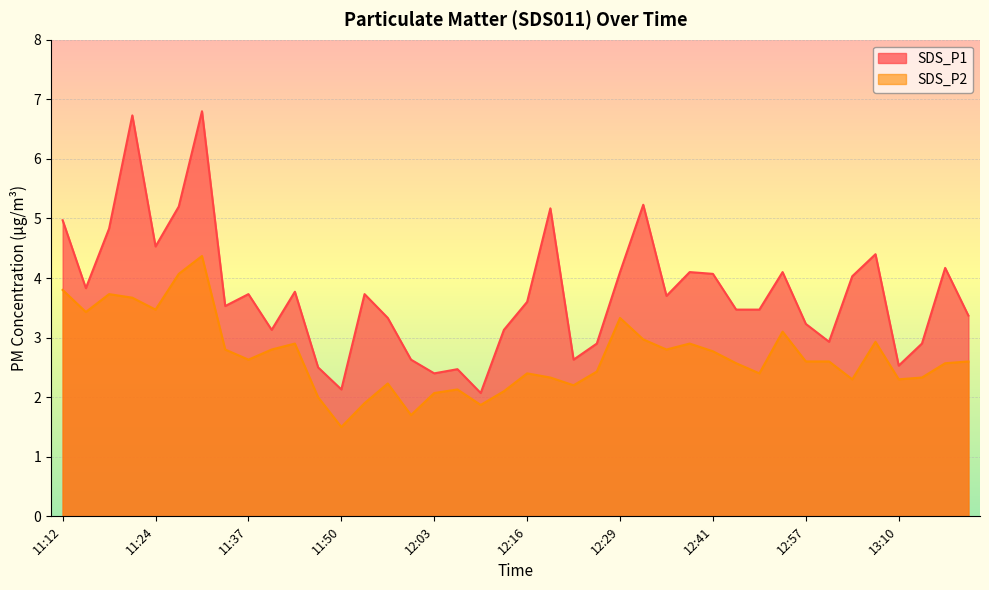

What is the maximum value for SDS_P1?

6.8